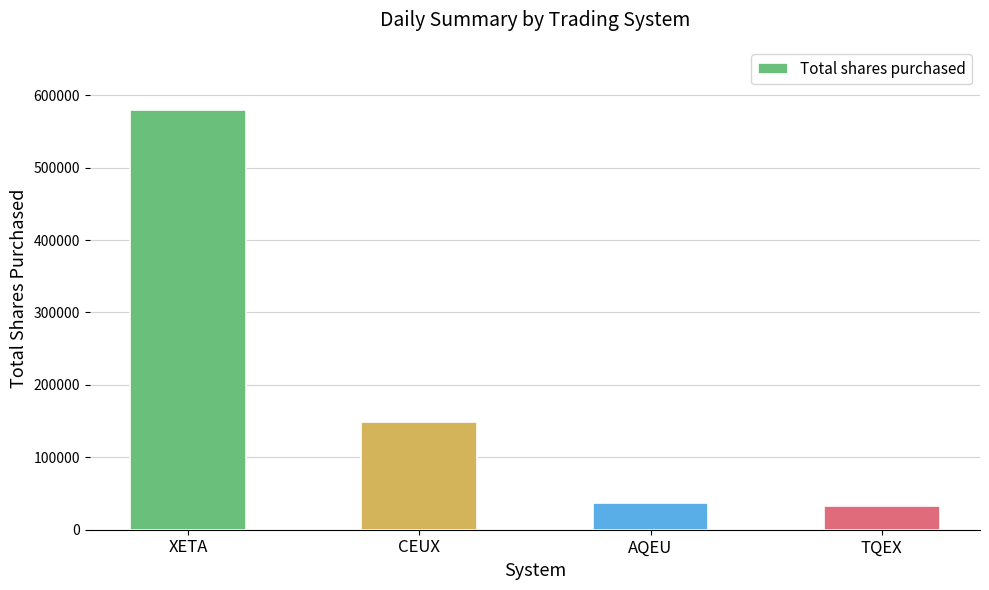

What is the label of the 1st bar from the left?

XETA